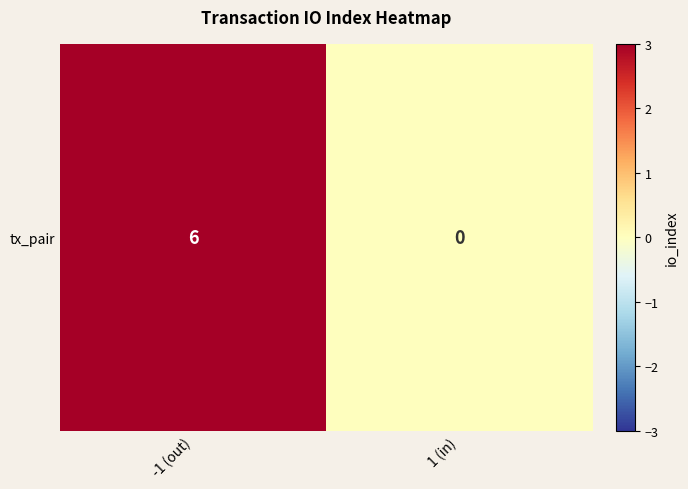

Which category has the lowest value across all series?

1 (in)